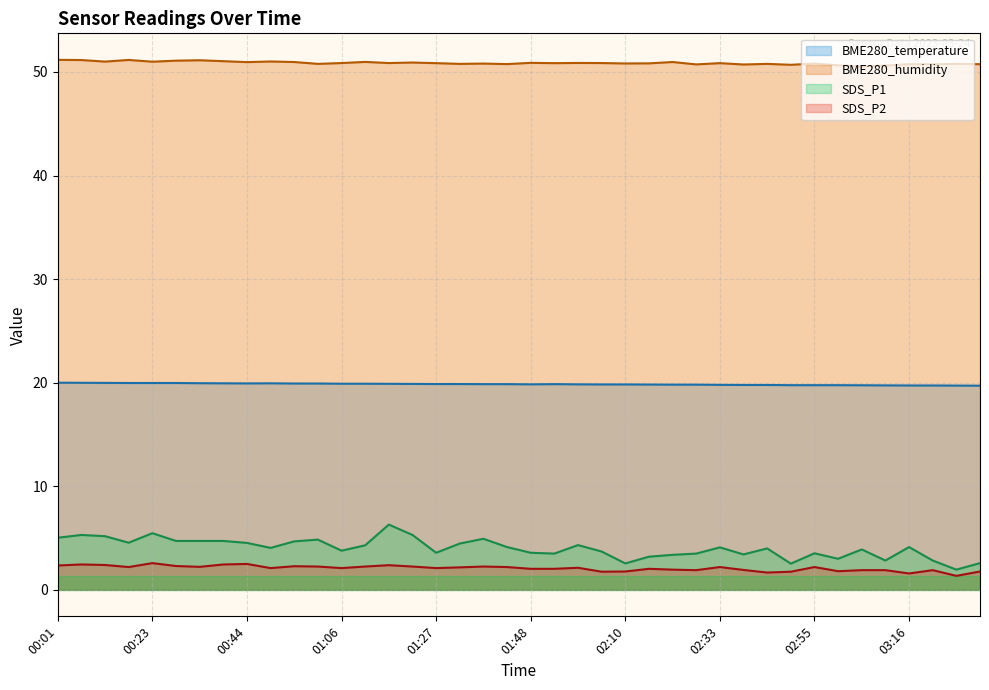

What is the label of the 3rd point from the left?

00:12